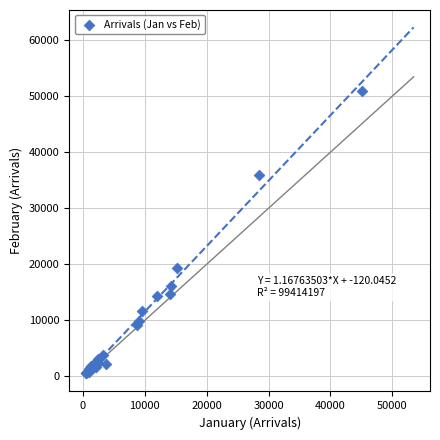

What Y value in the scatter plot is closest to 25708?

19358